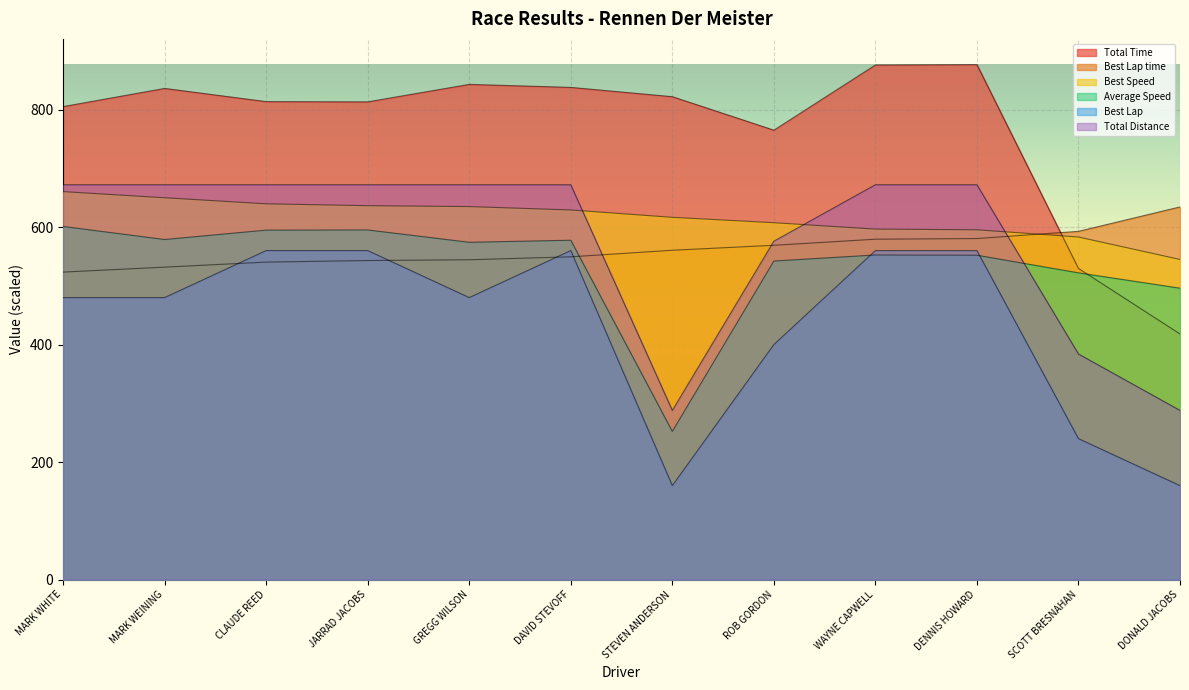

How many values in the Best Speed series exceed 629?

6